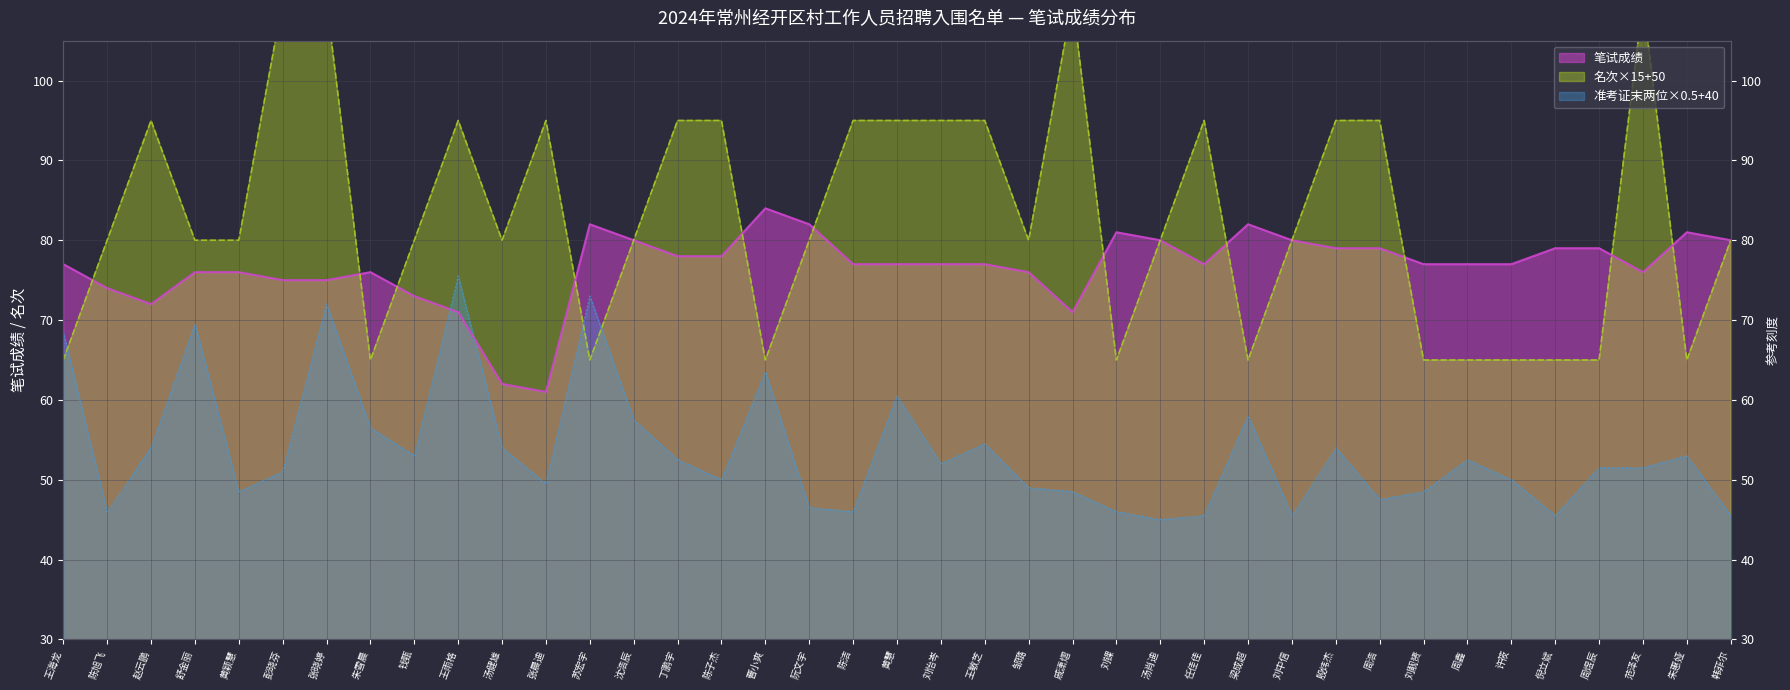

Is it true that 名次 equals 95.0 at 陈洁?

True